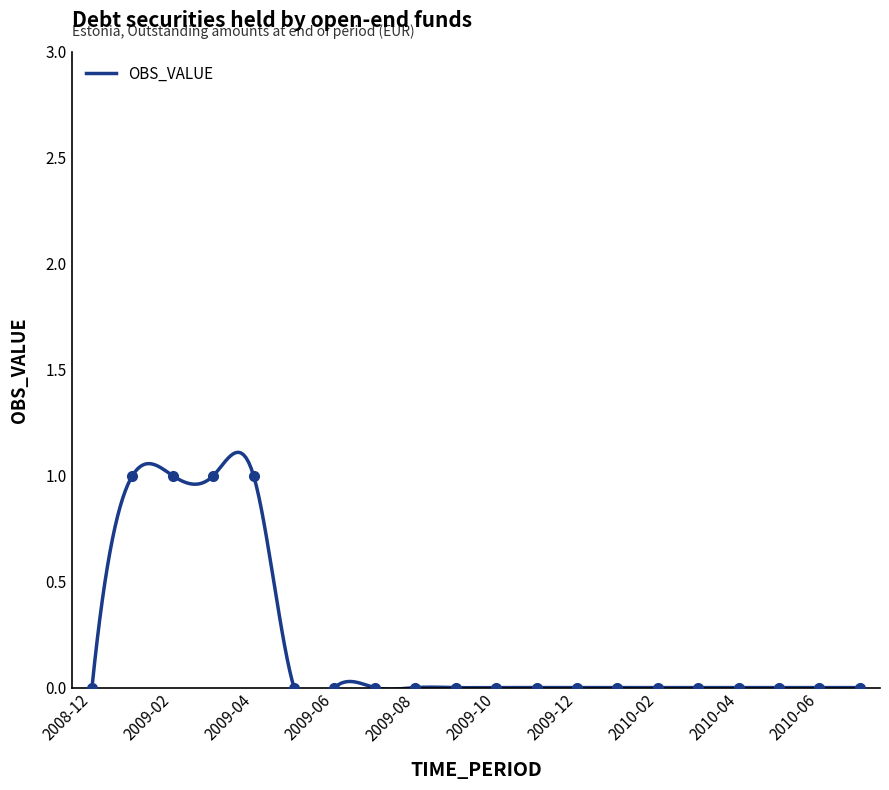

List the labels in order of value, largest first.

2009-01, 2009-02, 2009-03, 2009-04, 2008-12, 2009-05, 2009-06, 2009-07, 2009-08, 2009-09, 2009-10, 2009-11, 2009-12, 2010-01, 2010-02, 2010-03, 2010-04, 2010-05, 2010-06, 2010-07